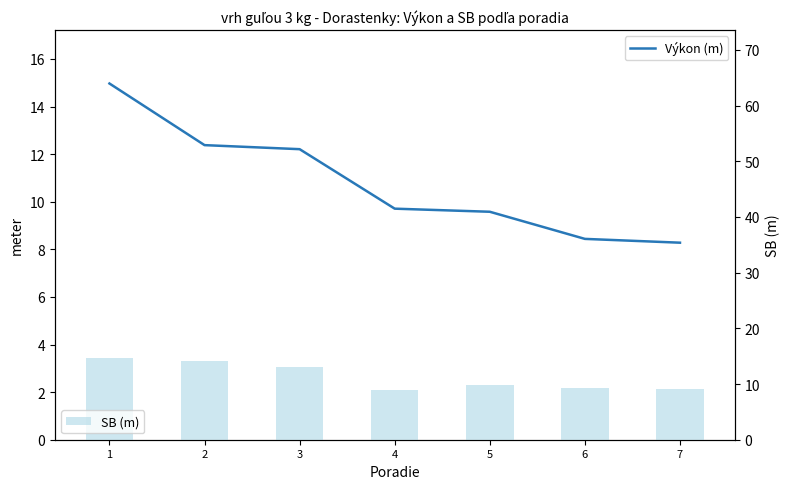

What is the sum of all SB (m) values?

79.2